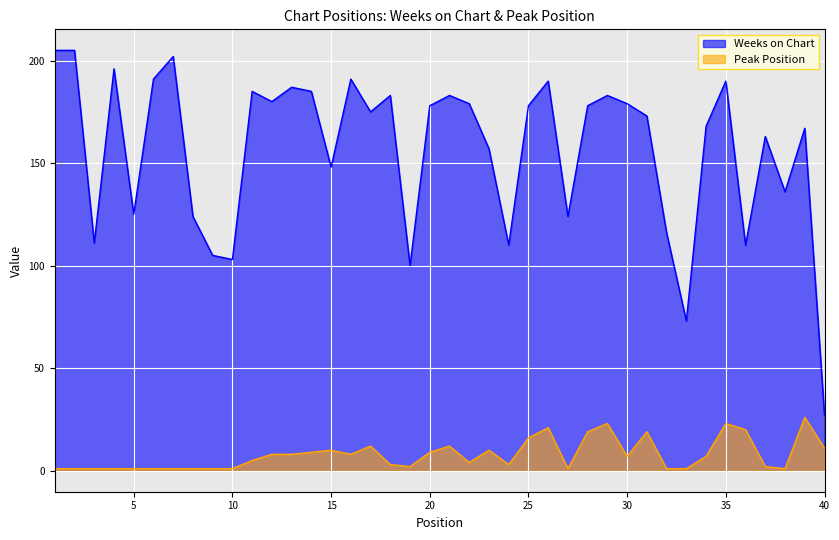

Where is the first local maximum for Weeks on Chart?

4